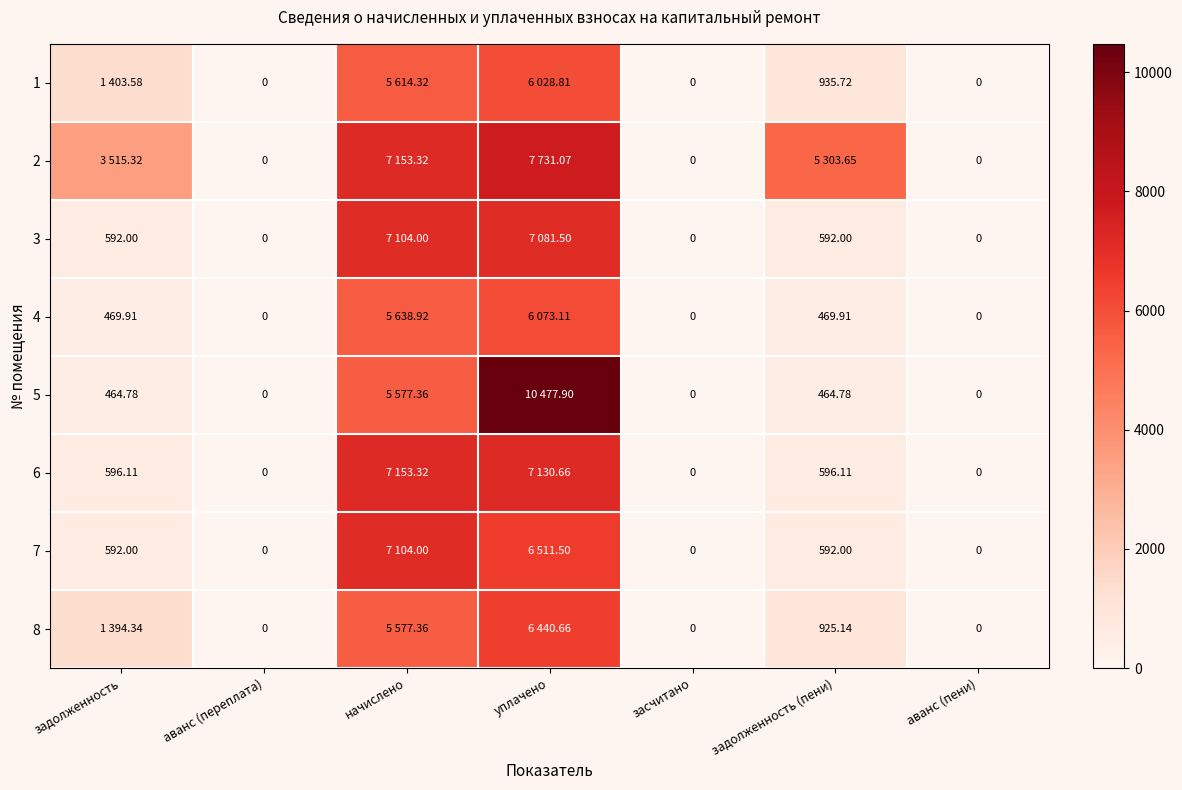

What is the highest value of the 1 series?

6028.8